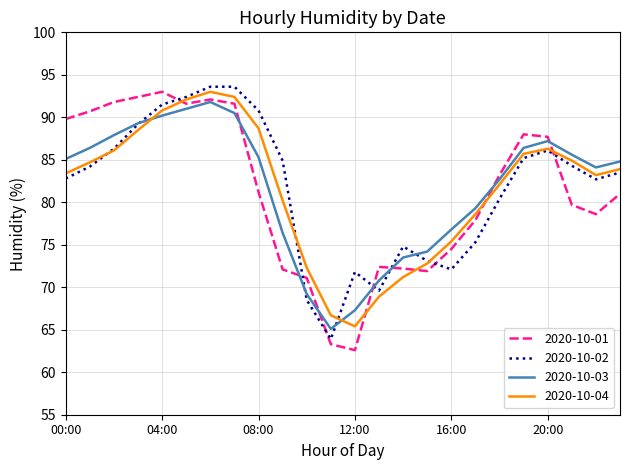

What is the minimum value shown in the chart?

62.6